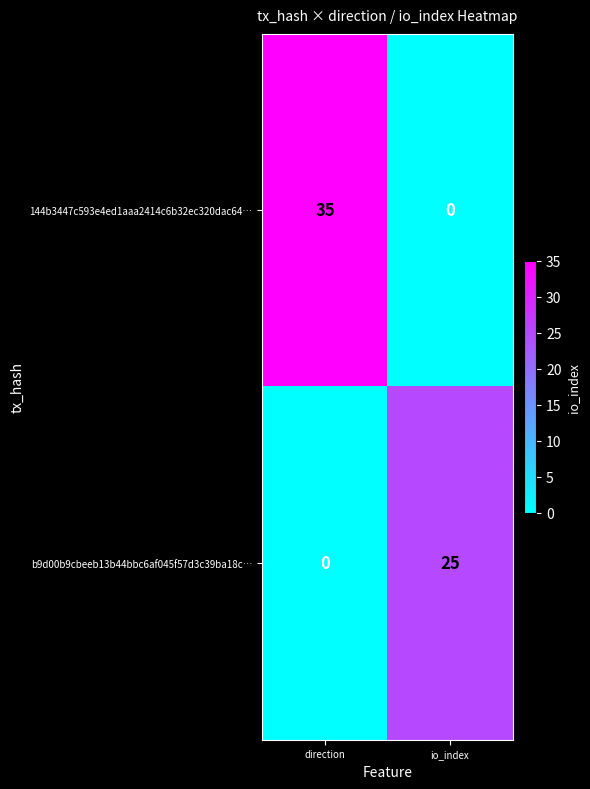

List the series in order of their overall mean, highest first.

144b3447c593e4ed1aaa2414c6b32ec320dac64…, b9d00b9cbeeb13b44bbc6af045f57d3c39ba18c…